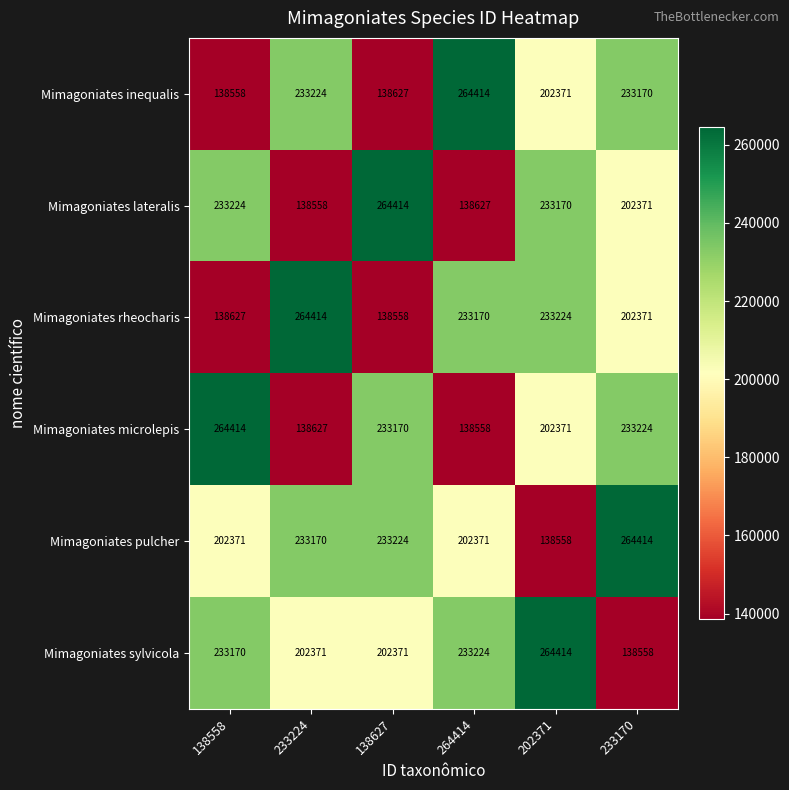

What is the spread (max minus min) of values at 233224?

125856